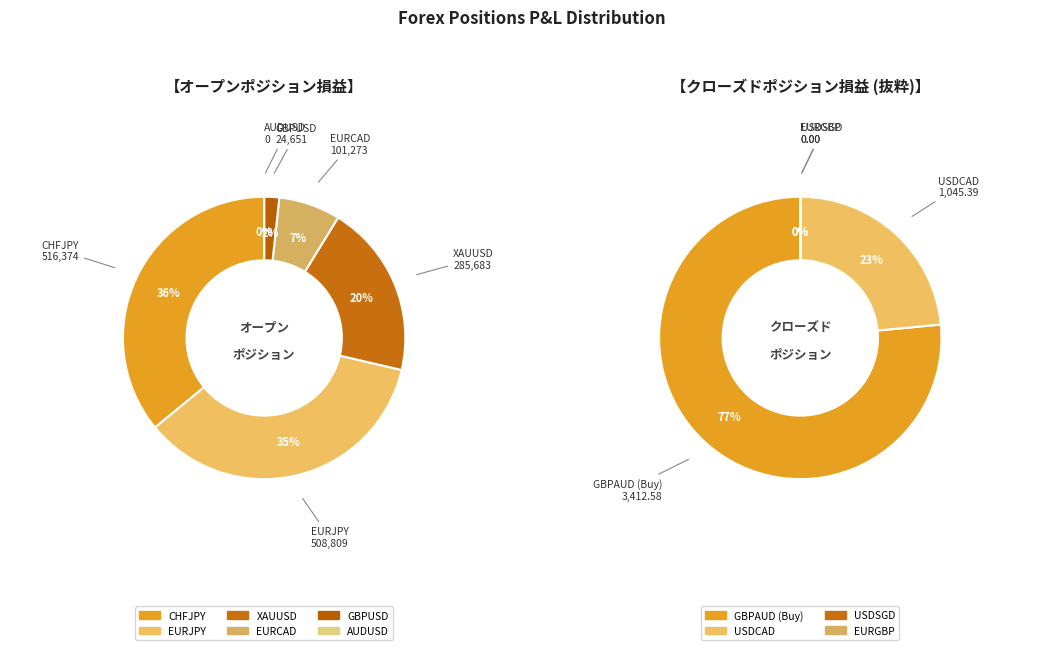

To the nearest percent, what is the difference between the AUDUSD and GBPUSD slice percentages?

2%